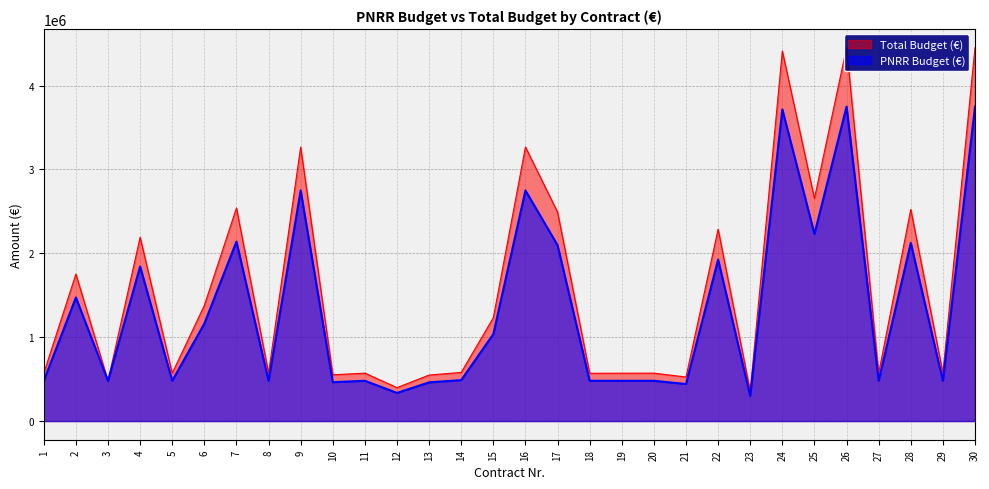

How many data points in PNRR Budget (€) are less than 488267?

15